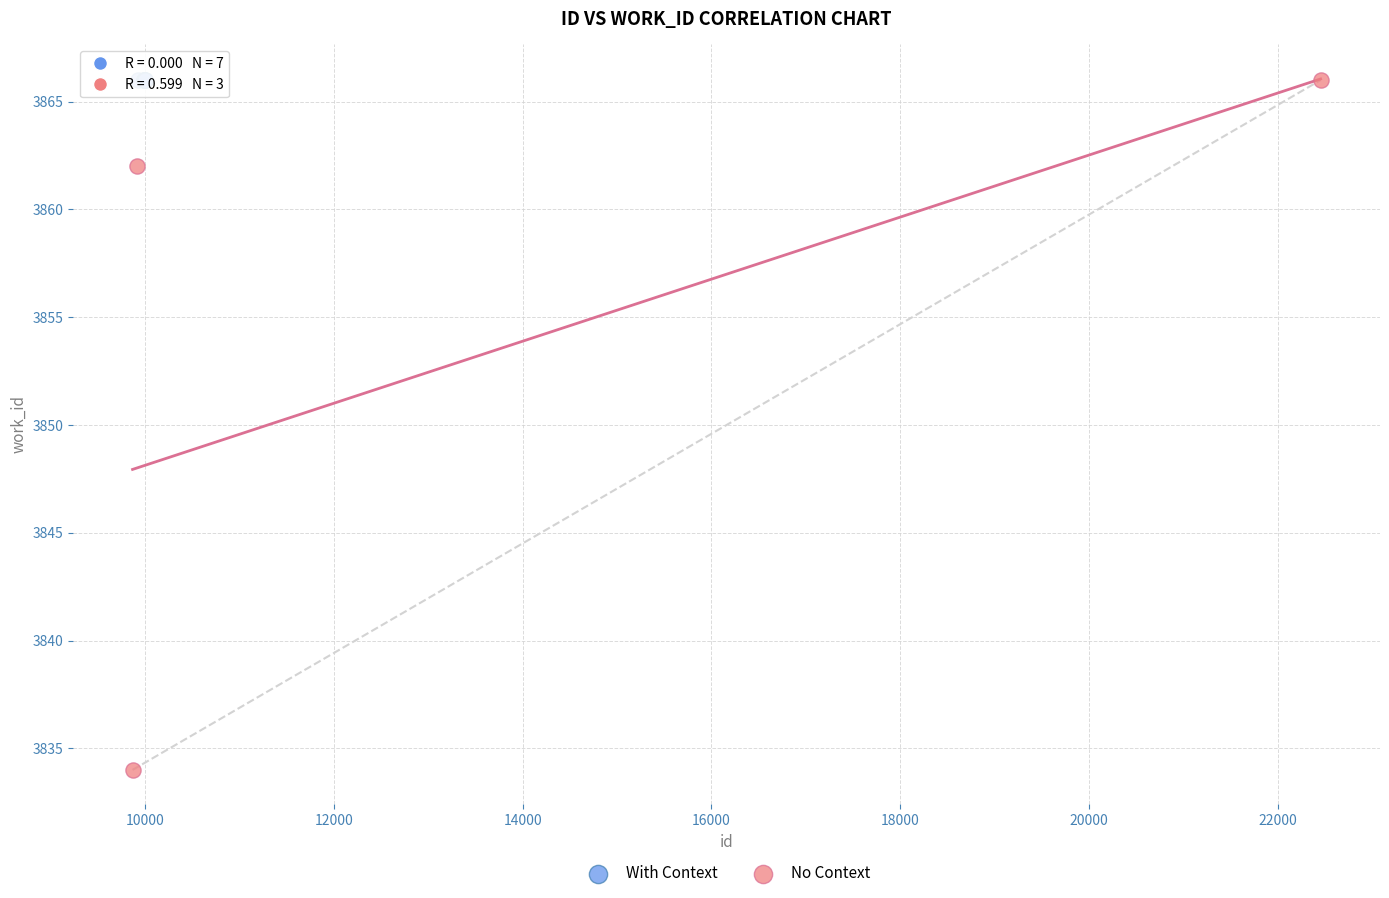

Which series reaches the minimum Y coordinate?

No Context